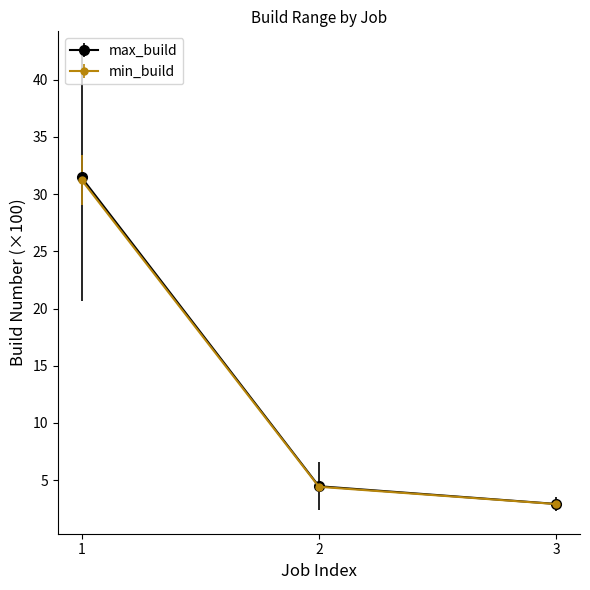

How many lines are shown in the chart?

2